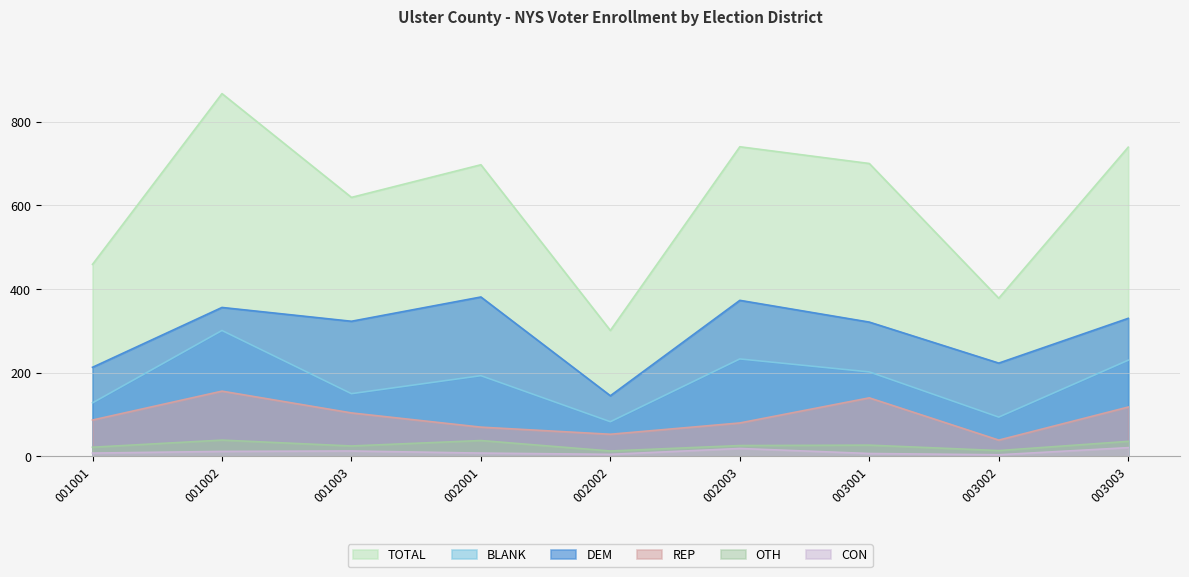

How many data points in BLANK are less than 193?

4